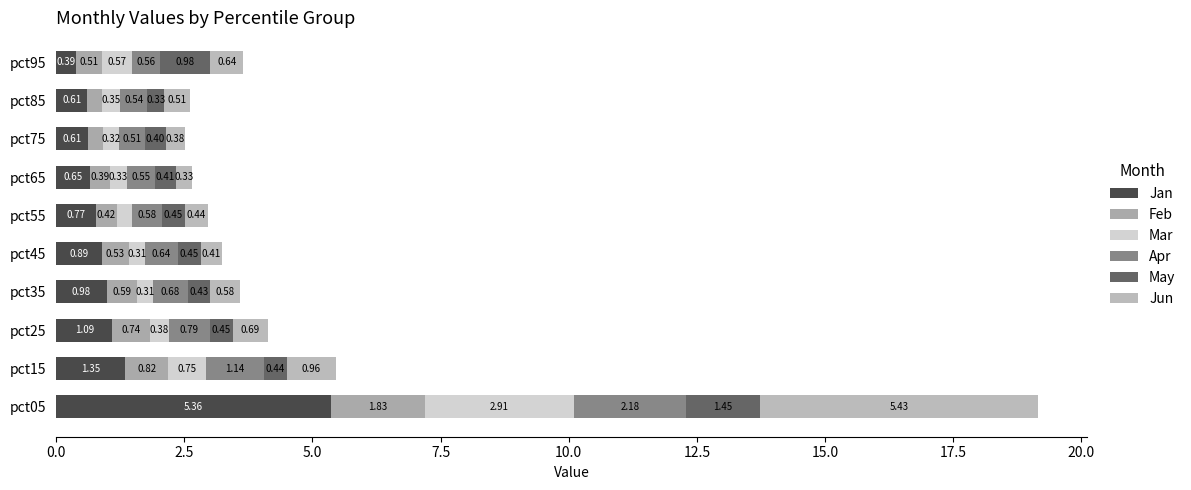

How many categories are shown in the chart?

10